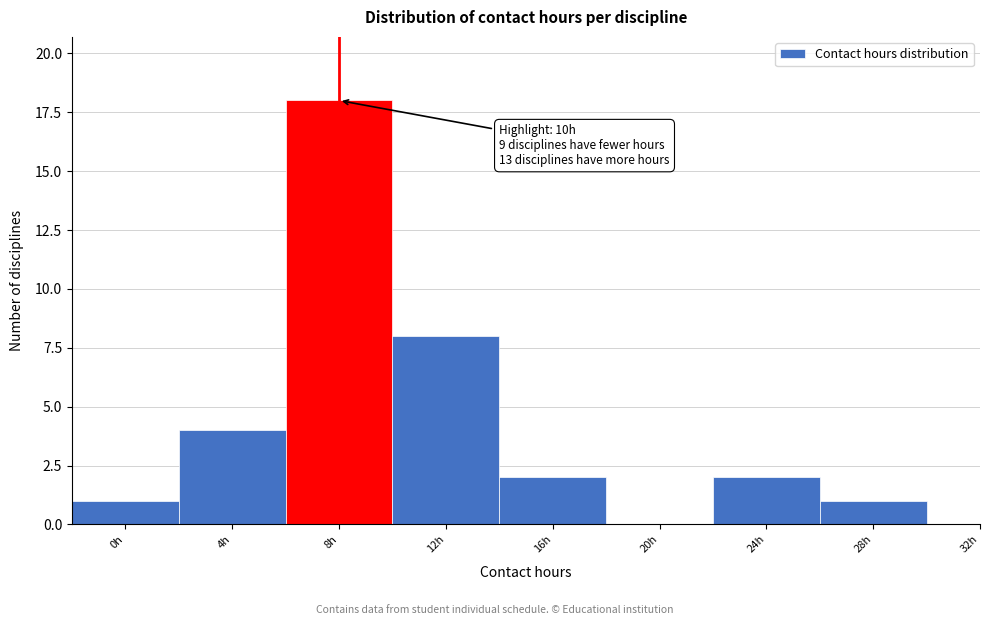

Reading left to right, extract all data points from this chart.

0h=1	4h=4	8h=18	12h=8	16h=2	20h=0	24h=2	28h=1	32h=0